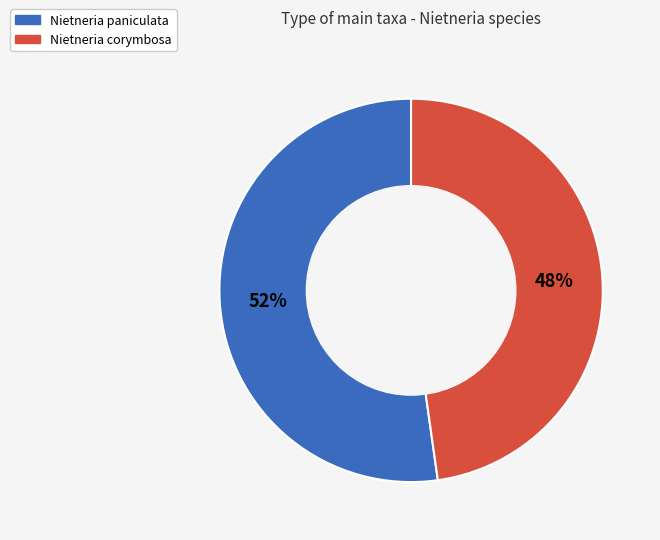

Which category has the smallest portion of the pie?

Nietneria corymbosa